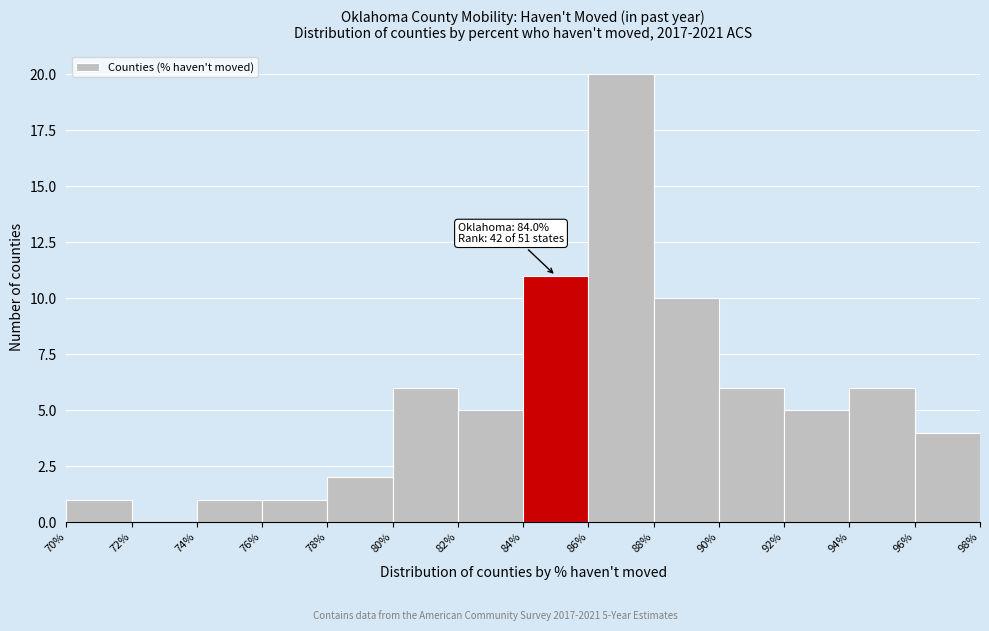

Which range on the x-axis has the tallest bar?

86% to 88%